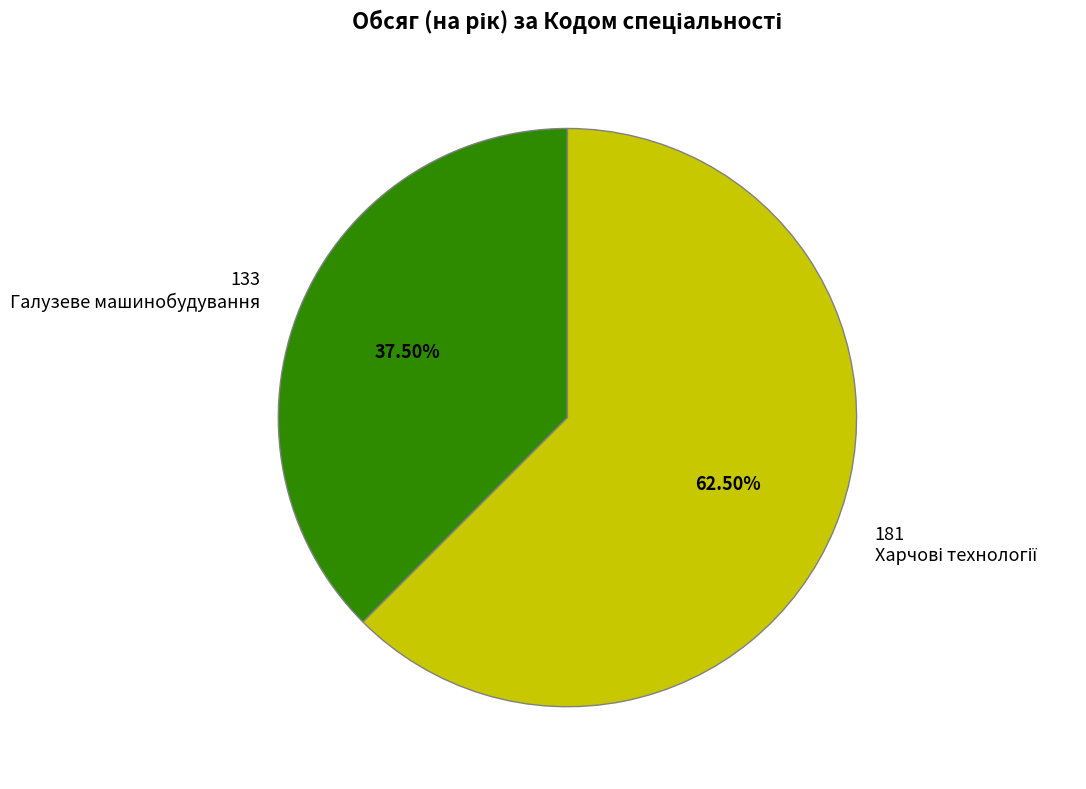

Which category accounts for the majority?

181